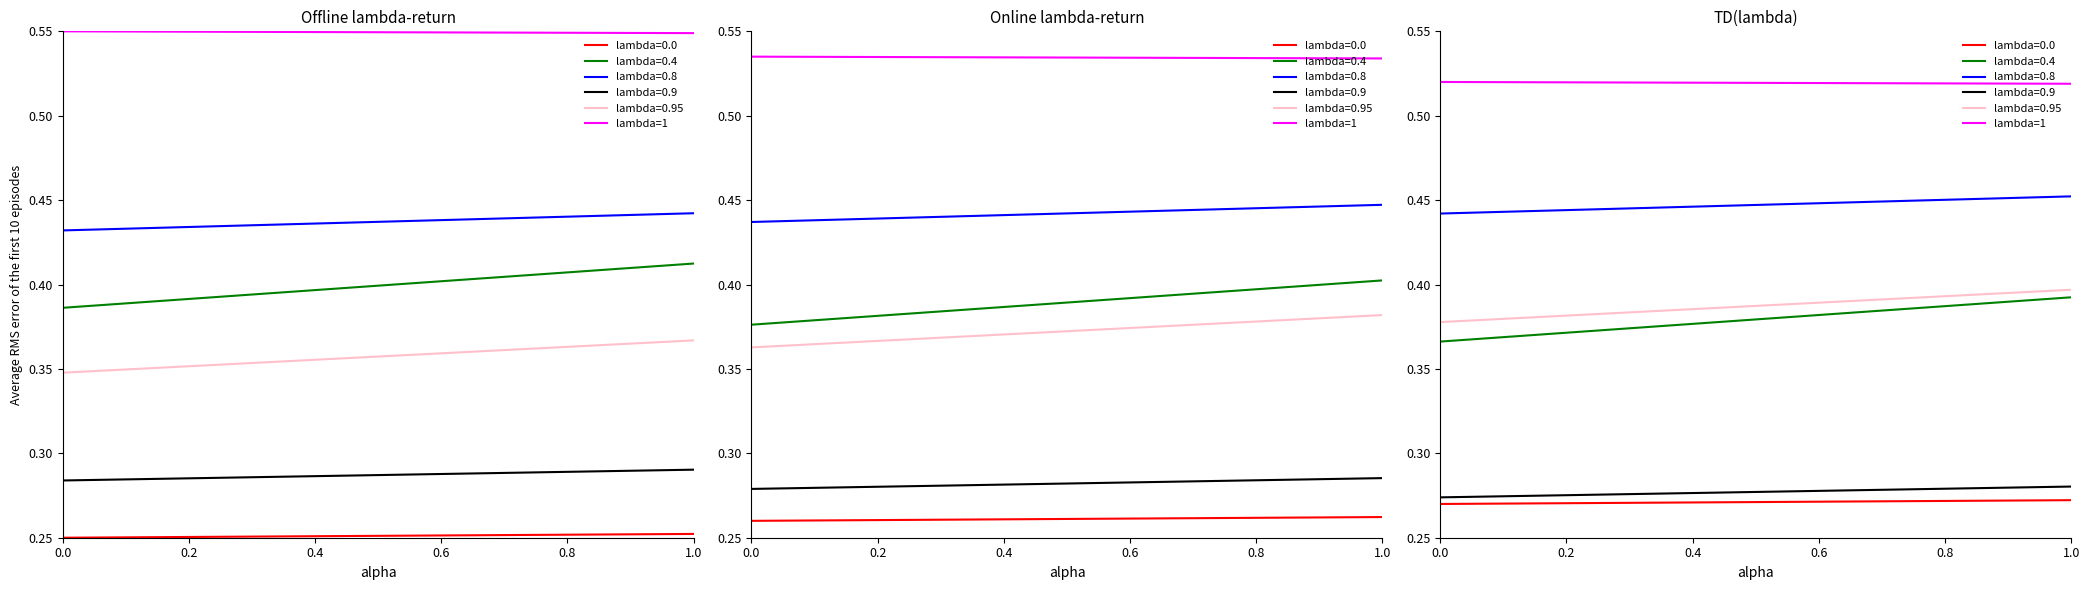

How many categories are shown in the chart?

6